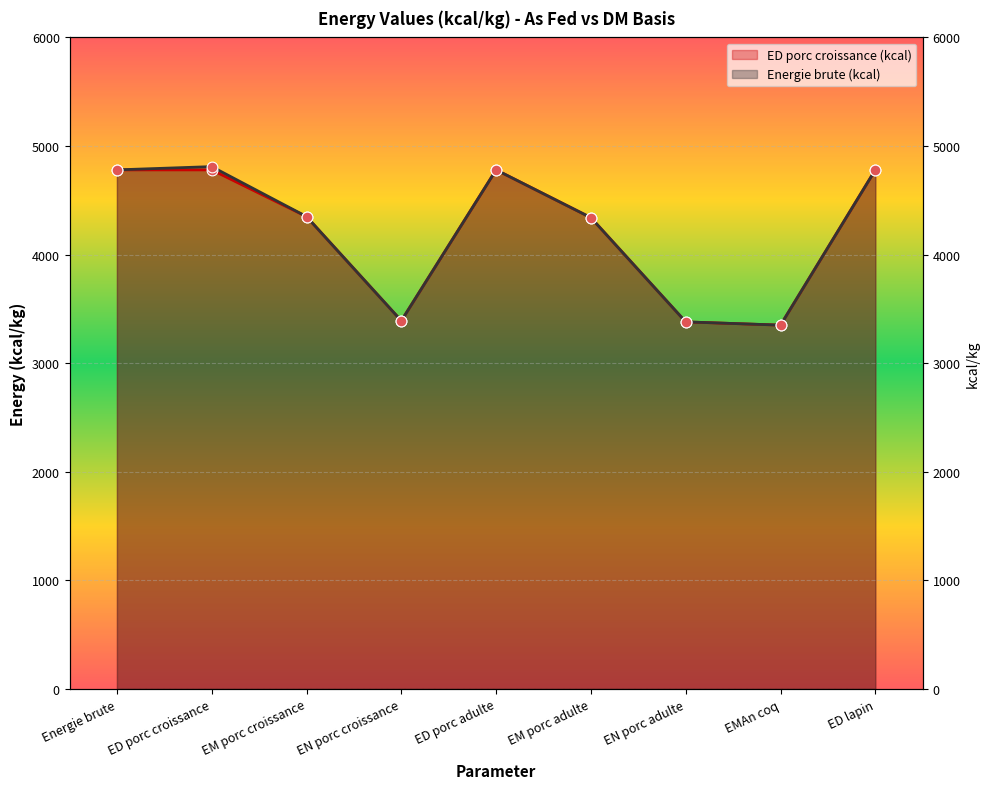

At which category is the sum across all series the highest?

ED porc croissance